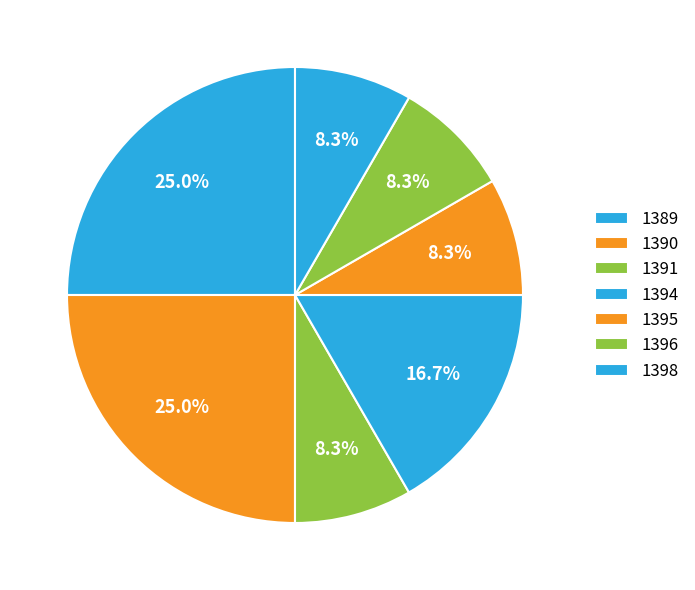

How many segments does this pie chart have?

7